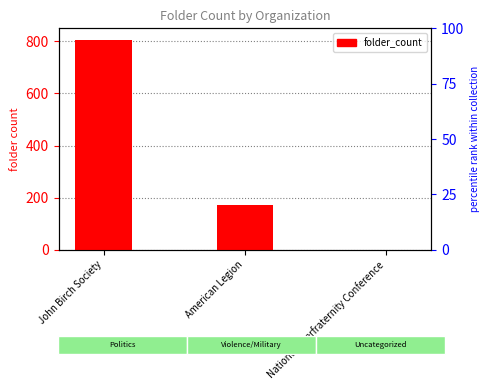

What is the change in value from American Legion to National Interfraternity Conference?

-170